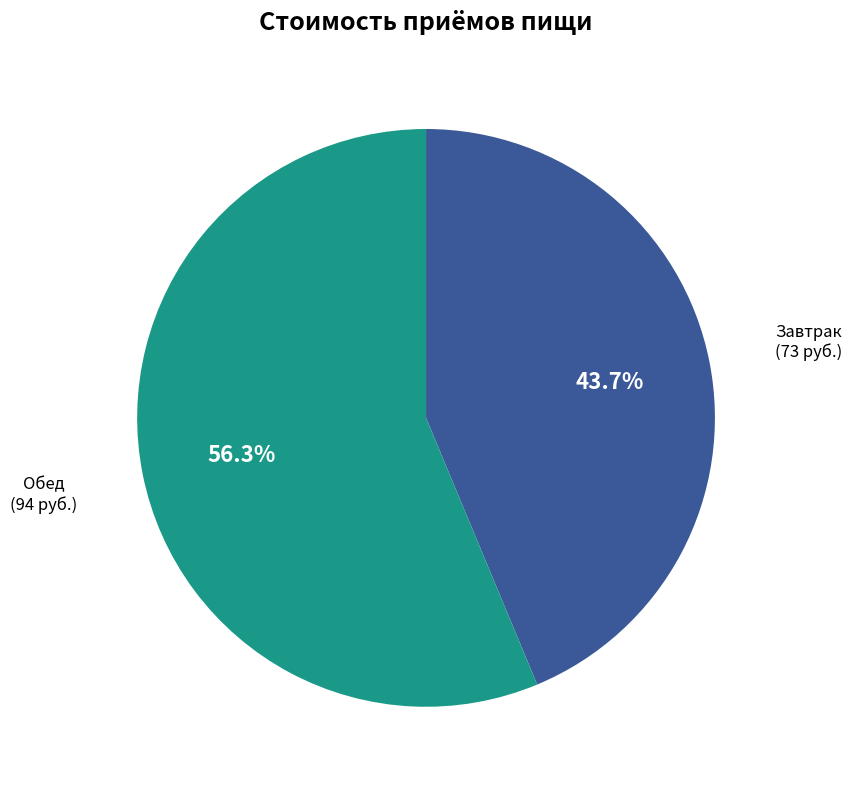

To the nearest percent, what is the combined percentage of Обед and Завтрак?

100%